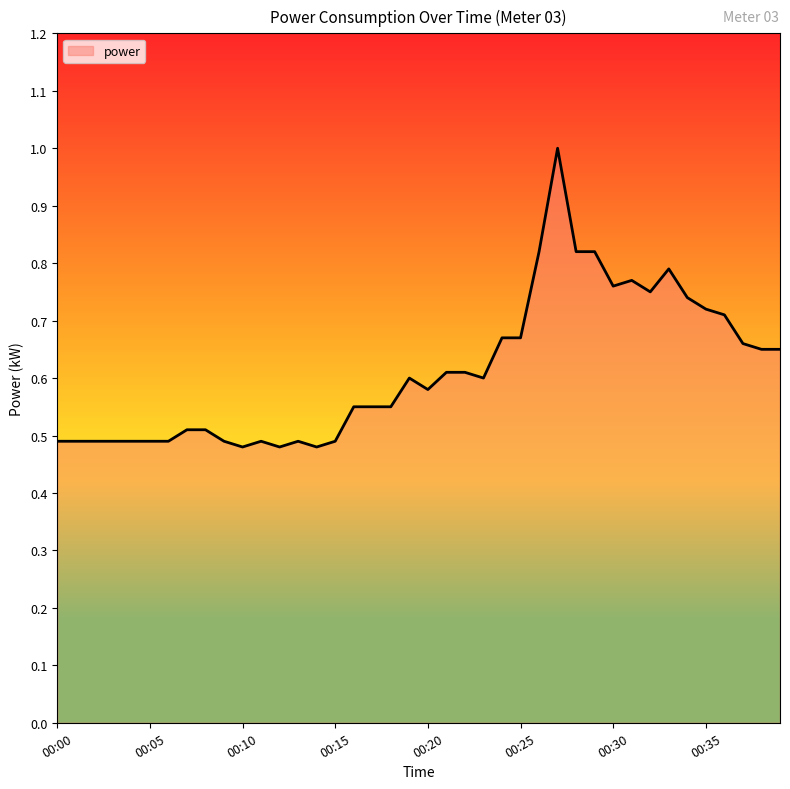

How many lines are shown in the chart?

1